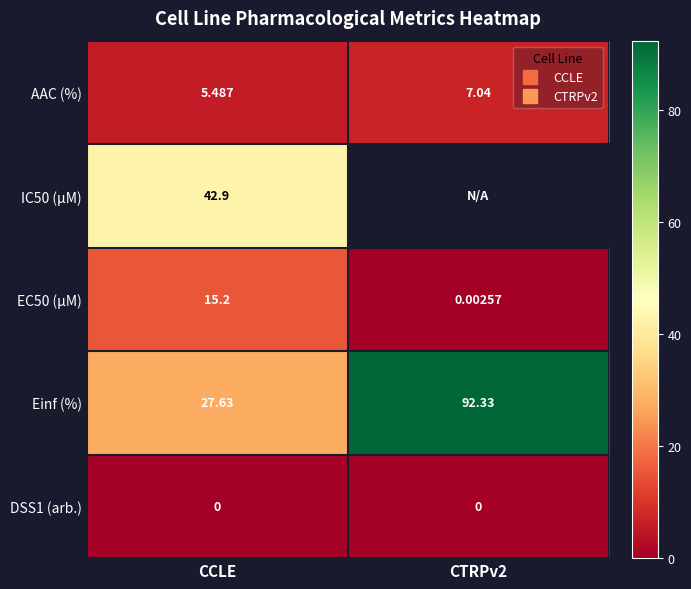

What is the total value across all series at CCLE?

91.2